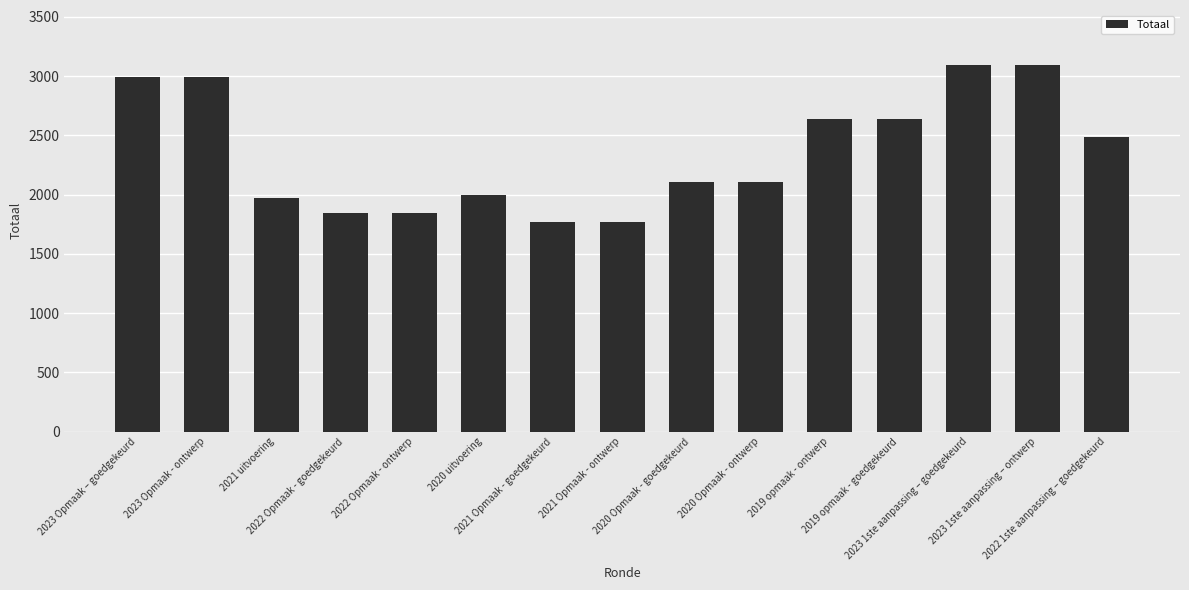

What is the value of the 4th bar from the left?

1844